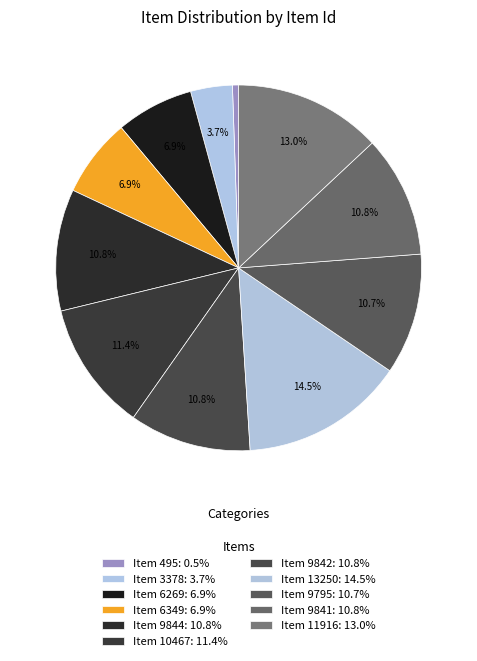

Which slice is the smallest?

Item 495